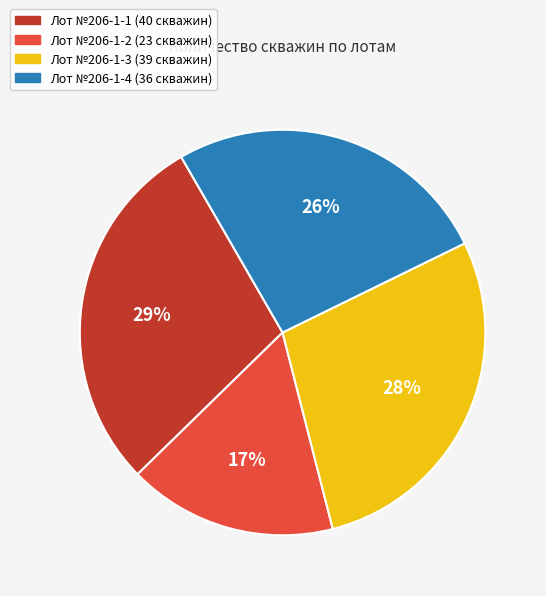

Is there any slice that represents more than half of the pie?

No